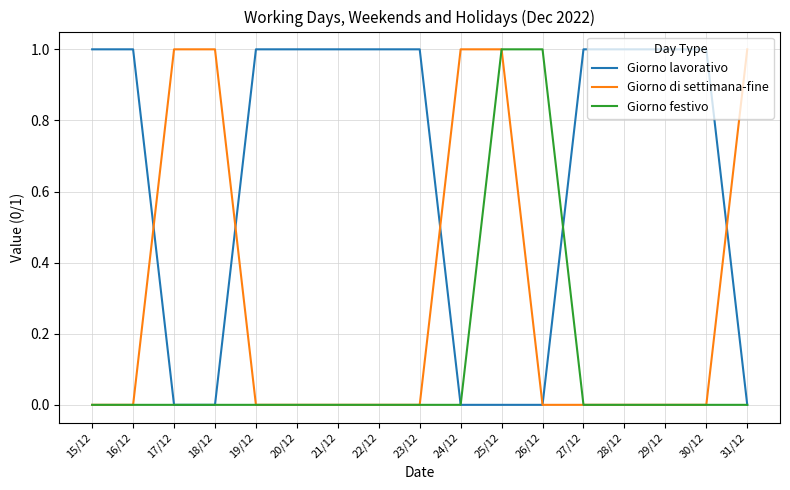

How many lines are shown in the chart?

3